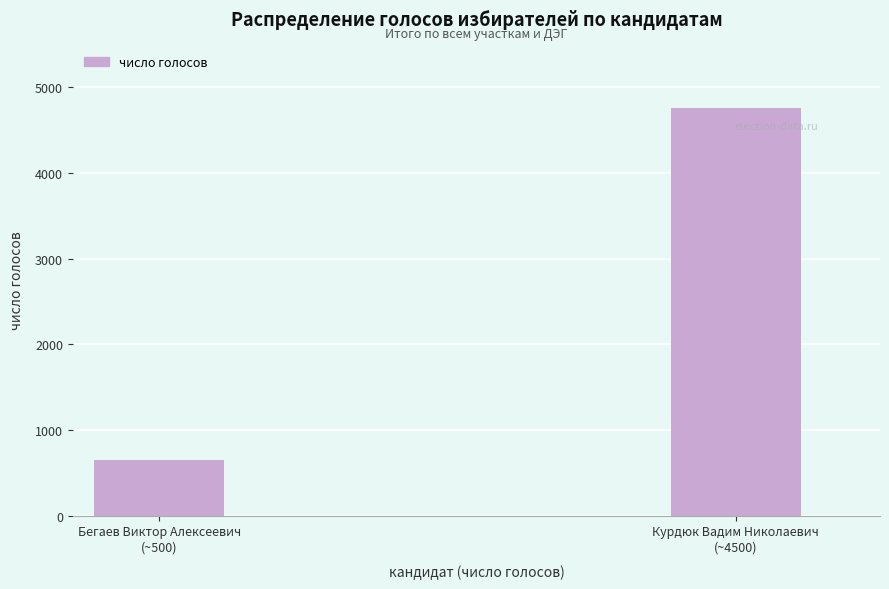

Reading right to left, transcribe all the data shown in this chart.

4754	643